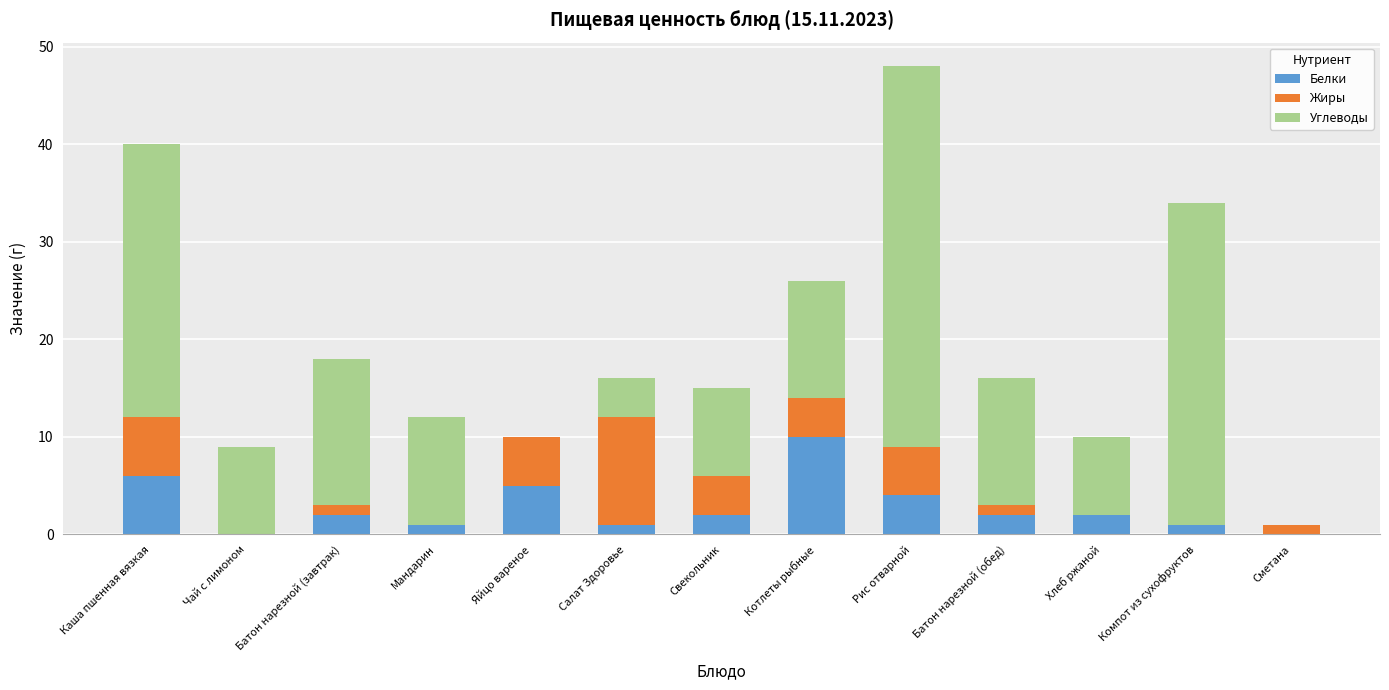

What is the total value across all series at Рис отварной?

48